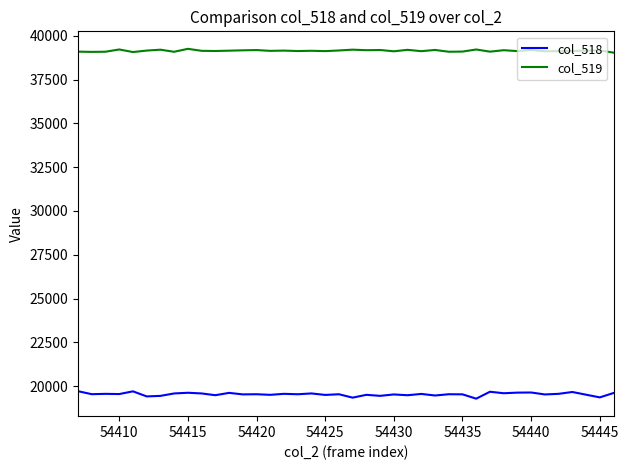

What is the lowest value of the col_518 series?

19285